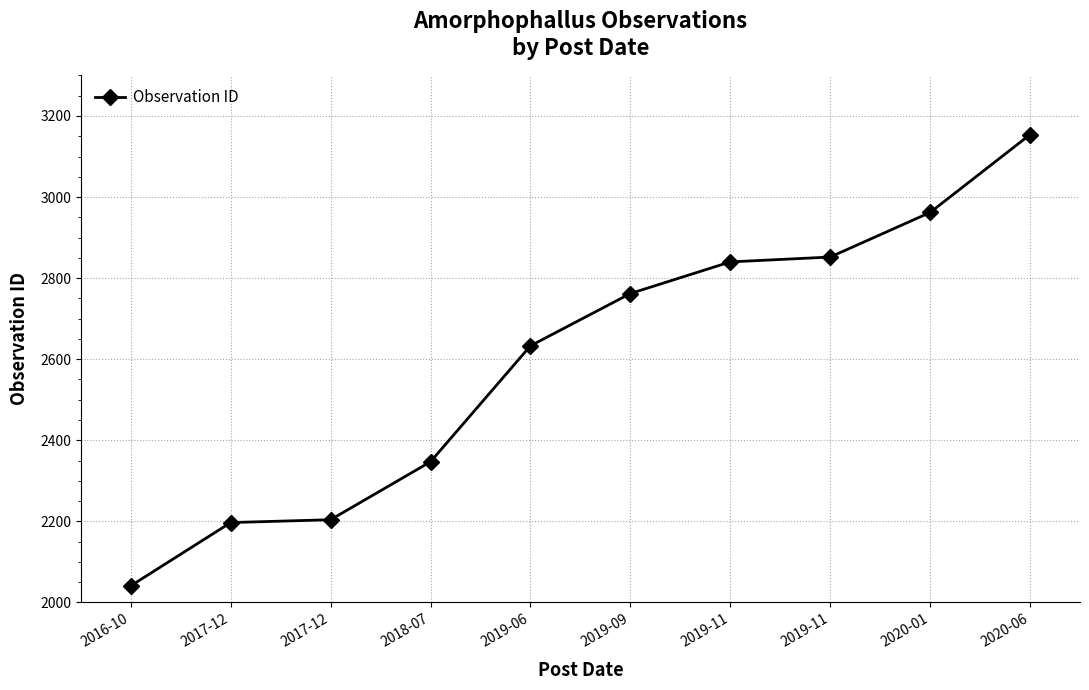

How many lines are shown in the chart?

1